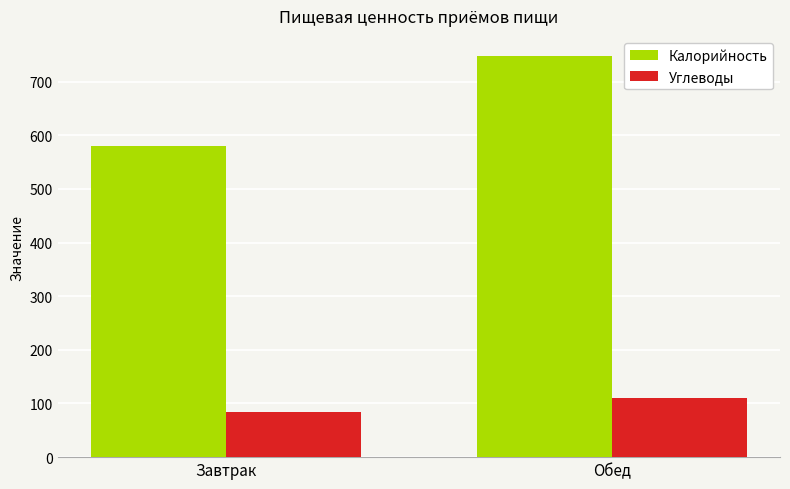

At which label is Калорийность closest to 663?

Завтрак